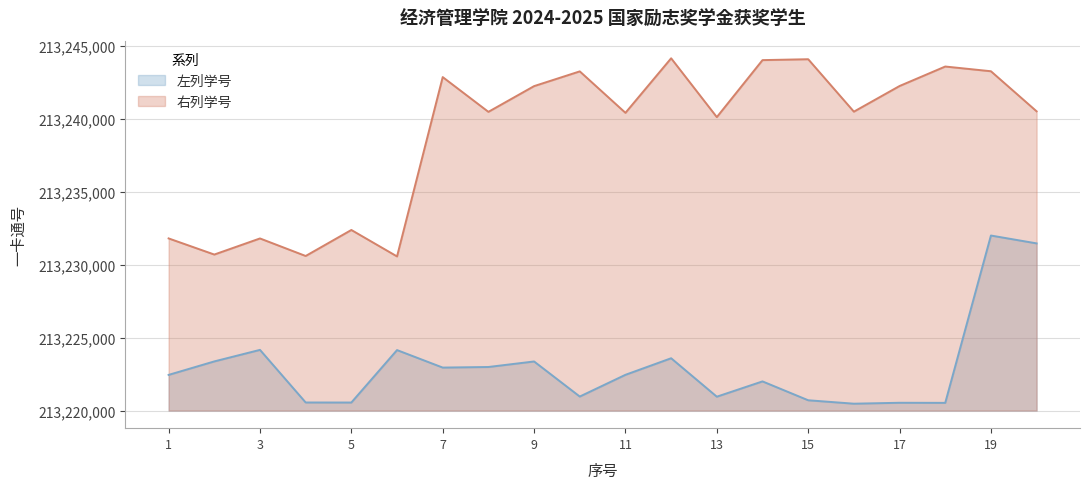

Which series has the largest range (max minus min)?

右列学号